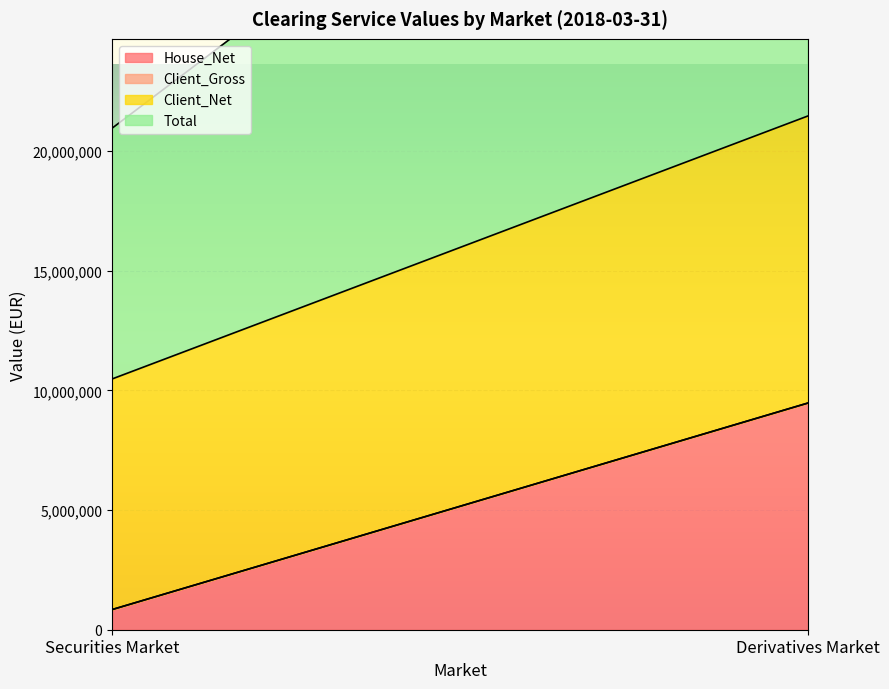

What is the value of the Client_Net point at the 2nd from the left?

11997783.5